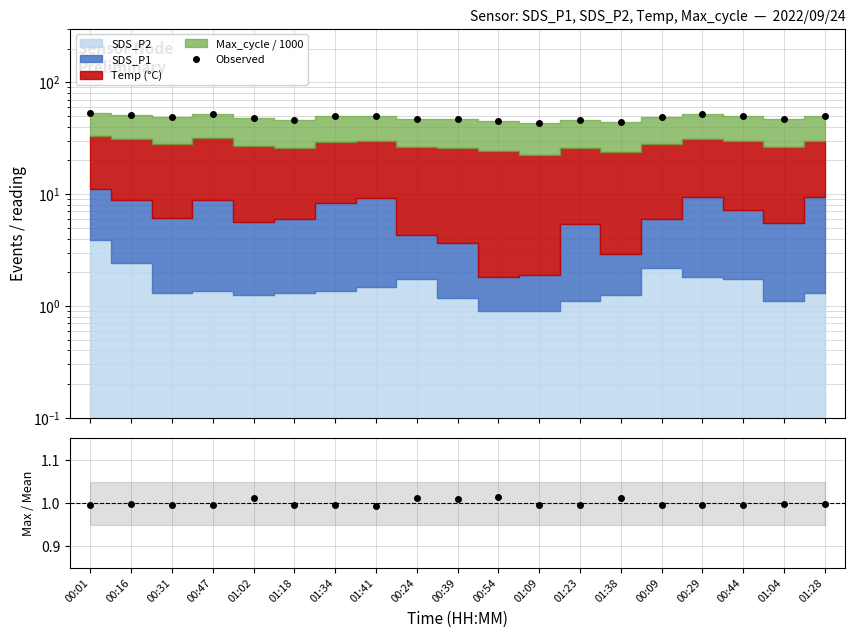

At how many categories does at least one series exceed 39?

19